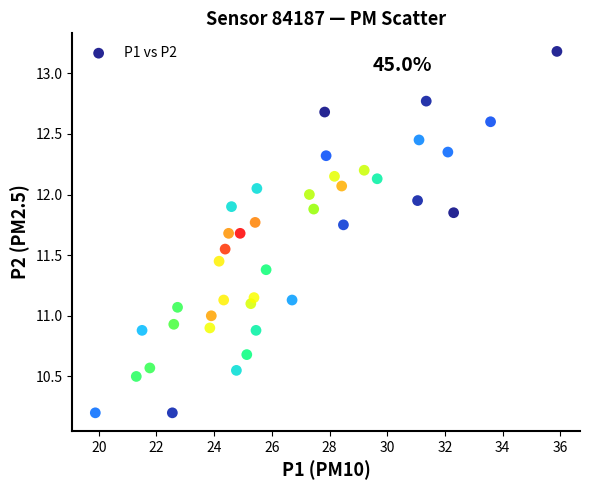

What is the range of Y values (max minus min)?

3.0